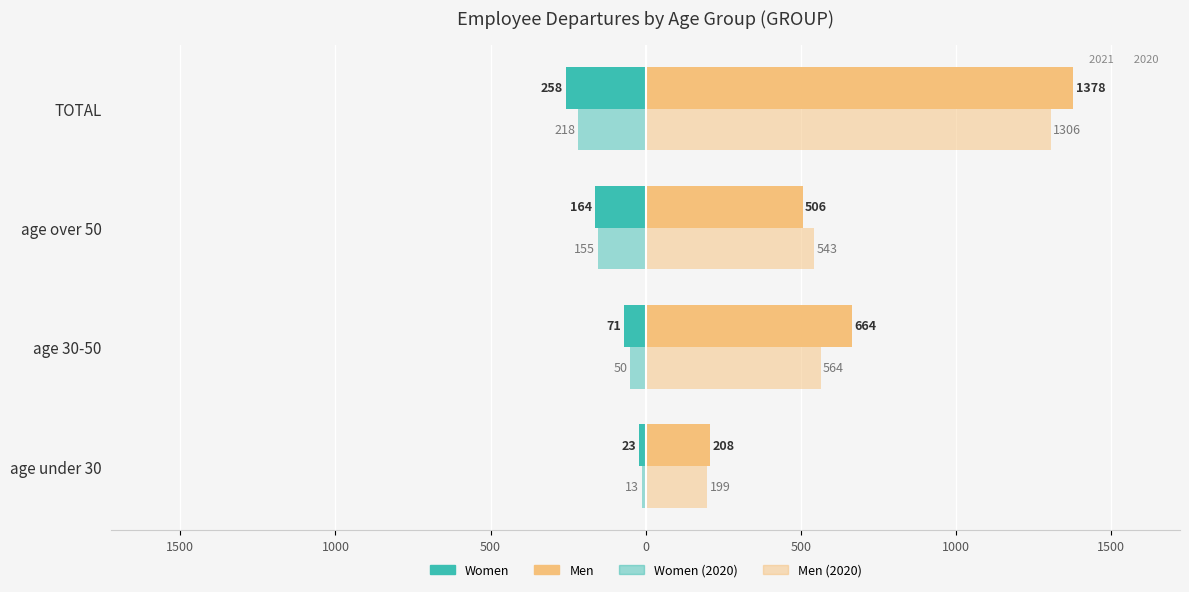

Does the chart contain any negative values?

Yes